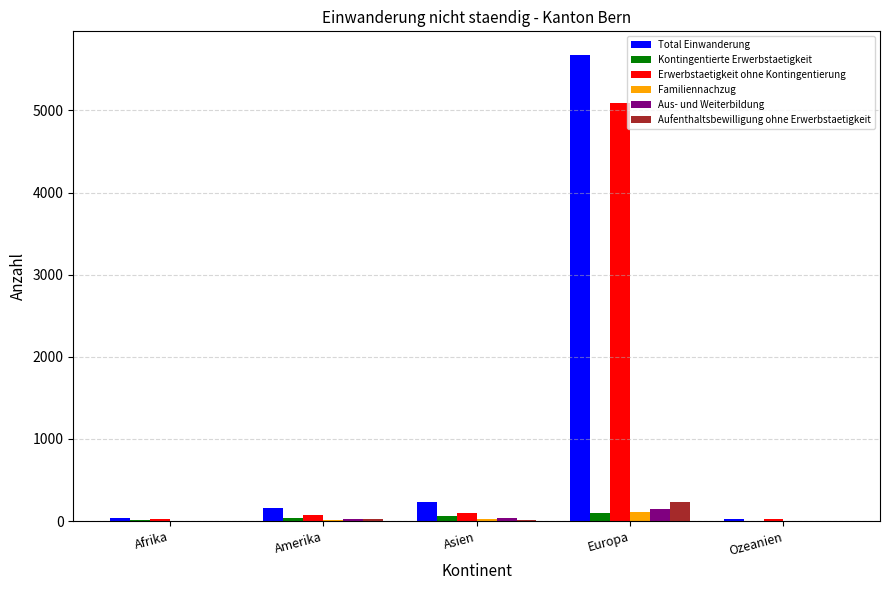

Is it true that Aufenthaltsbewilligung ohne Erwerbstaetigkeit equals 0 at Ozeanien?

True